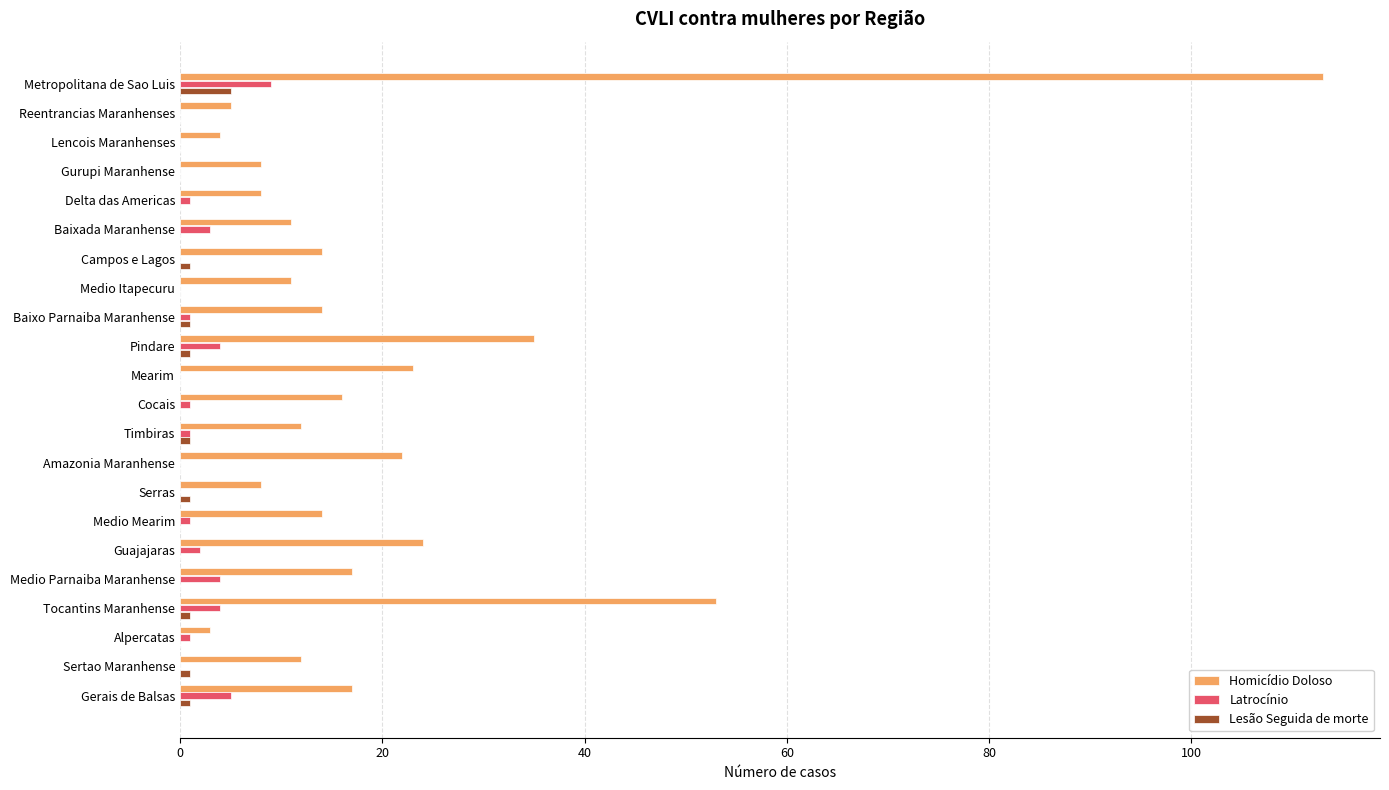

At which label does Latrocínio reach its peak?

Metropolitana de Sao Luis